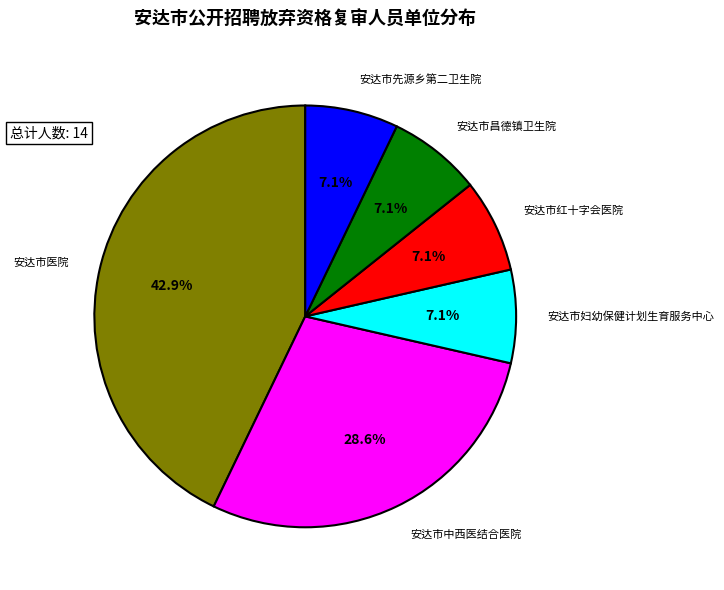

Count the number of slices in the pie.

6